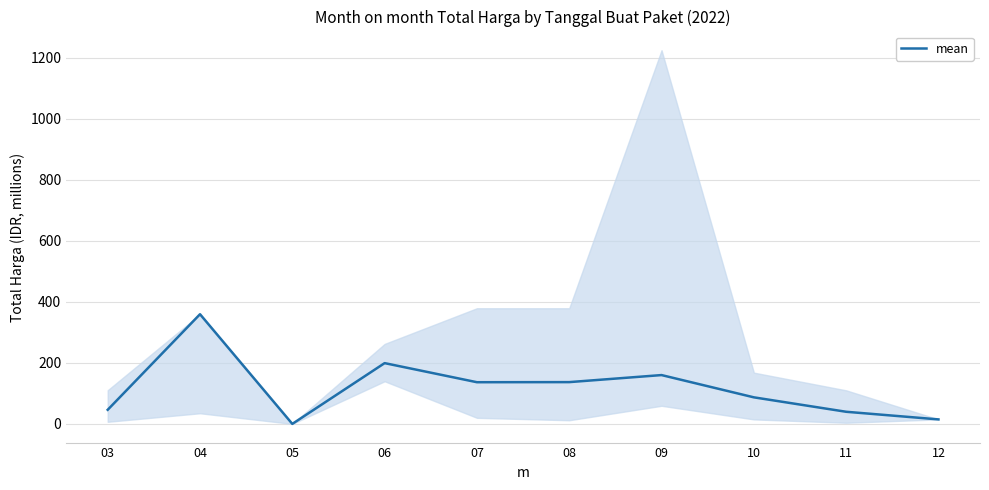

The value at 06 is 199.2. True or false?

True